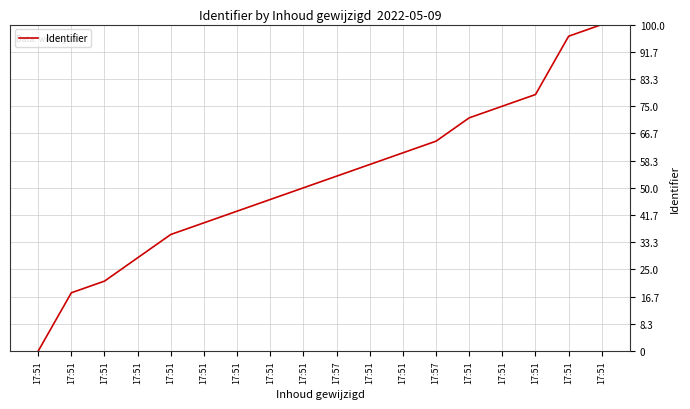

How many lines are shown in the chart?

1